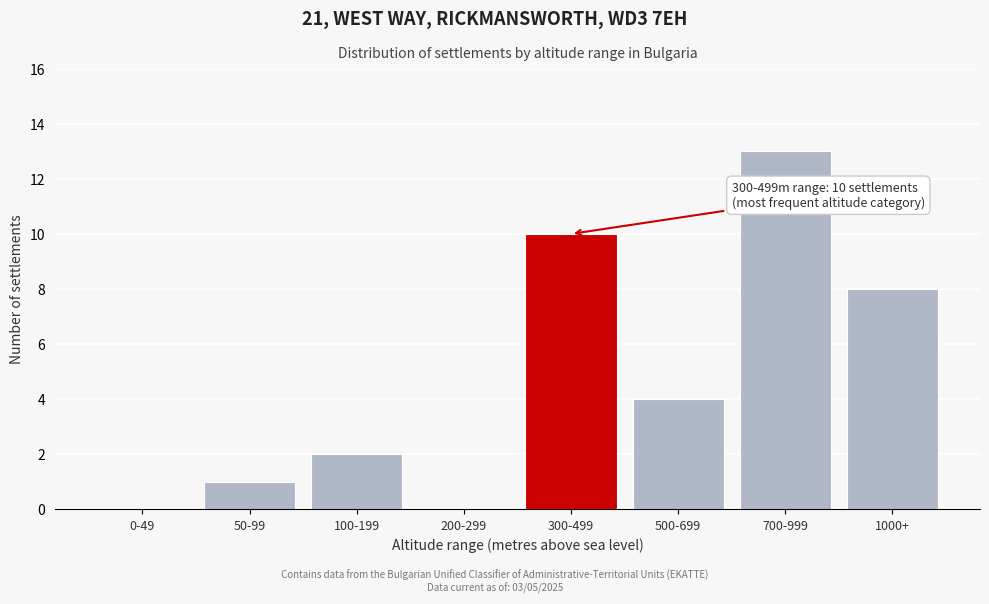

Reading left to right, transcribe all the data shown in this chart.

0-49=0	50-99=1	100-199=2	200-299=0	300-499=10	500-699=4	700-999=13	1000+=8